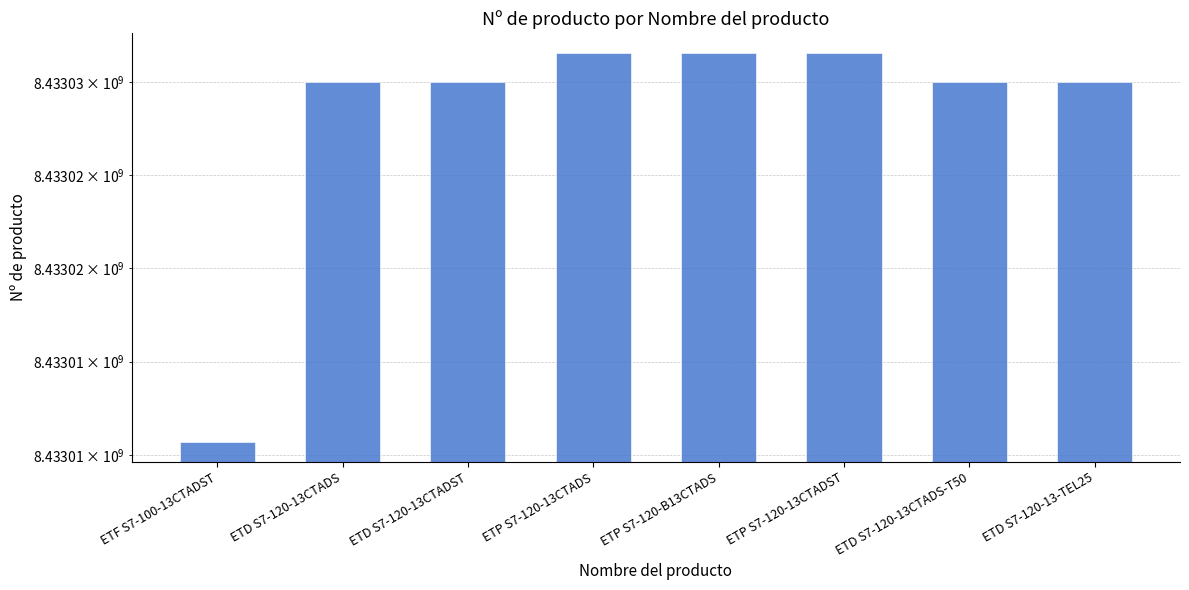

What is the value of the 1st bar from the left?

8433010670